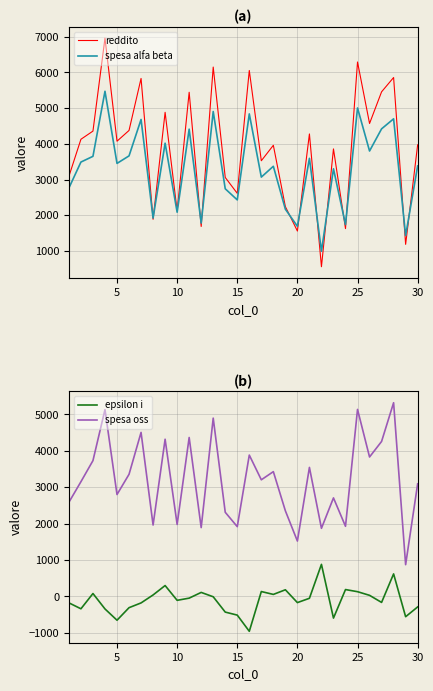

Which series ends up on top after the final intersection of spesa oss and reddito?

reddito